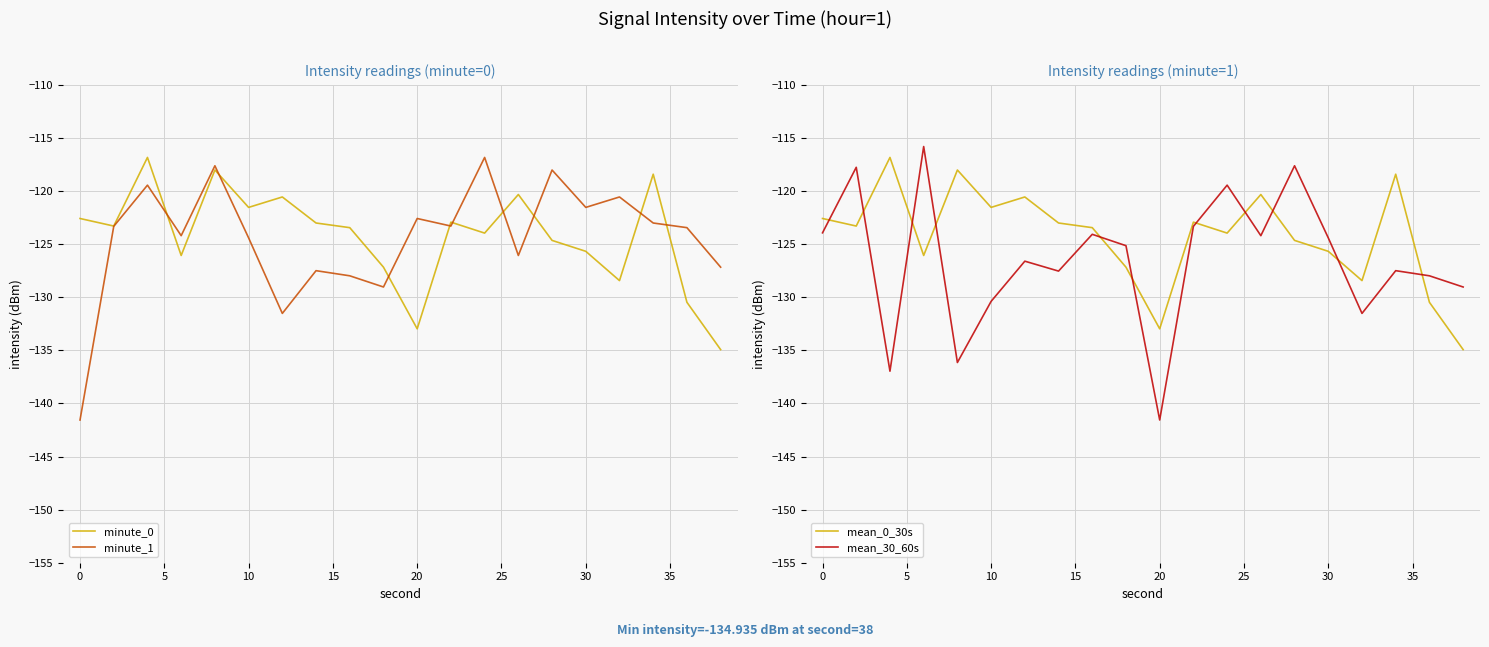

Reading left to right, list all the values displayed in this chart.

minute_0: -122.6	-123.3	-116.8	-126.1	-118.0	-121.5	-120.6	-123.0	-123.5	-127.2	-133.0	-122.9	-124.0	-120.3	-124.7	-125.7	-128.4	-118.4	-130.5	-134.9
minute_1: -141.6	-123.3	-119.5	-124.2	-117.6	-124.4	-131.5	-127.5	-128.0	-129.0	-122.6	-123.3	-116.8	-126.1	-118.0	-121.5	-120.6	-123.0	-123.5	-127.2
mean_0_30s: -122.6	-123.3	-116.8	-126.1	-118.0	-121.5	-120.6	-123.0	-123.5	-127.2	-133.0	-122.9	-124.0	-120.3	-124.7	-125.7	-128.4	-118.4	-130.5	-134.9
mean_30_60s: -123.9	-117.8	-137.0	-115.8	-136.2	-130.4	-126.6	-127.5	-124.1	-125.2	-141.6	-123.3	-119.5	-124.2	-117.6	-124.4	-131.5	-127.5	-128.0	-129.0